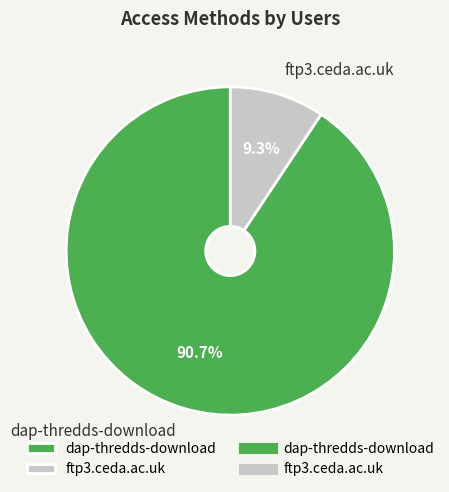

The dap-thredds-download slice represents 91% of the pie. True or false?

True